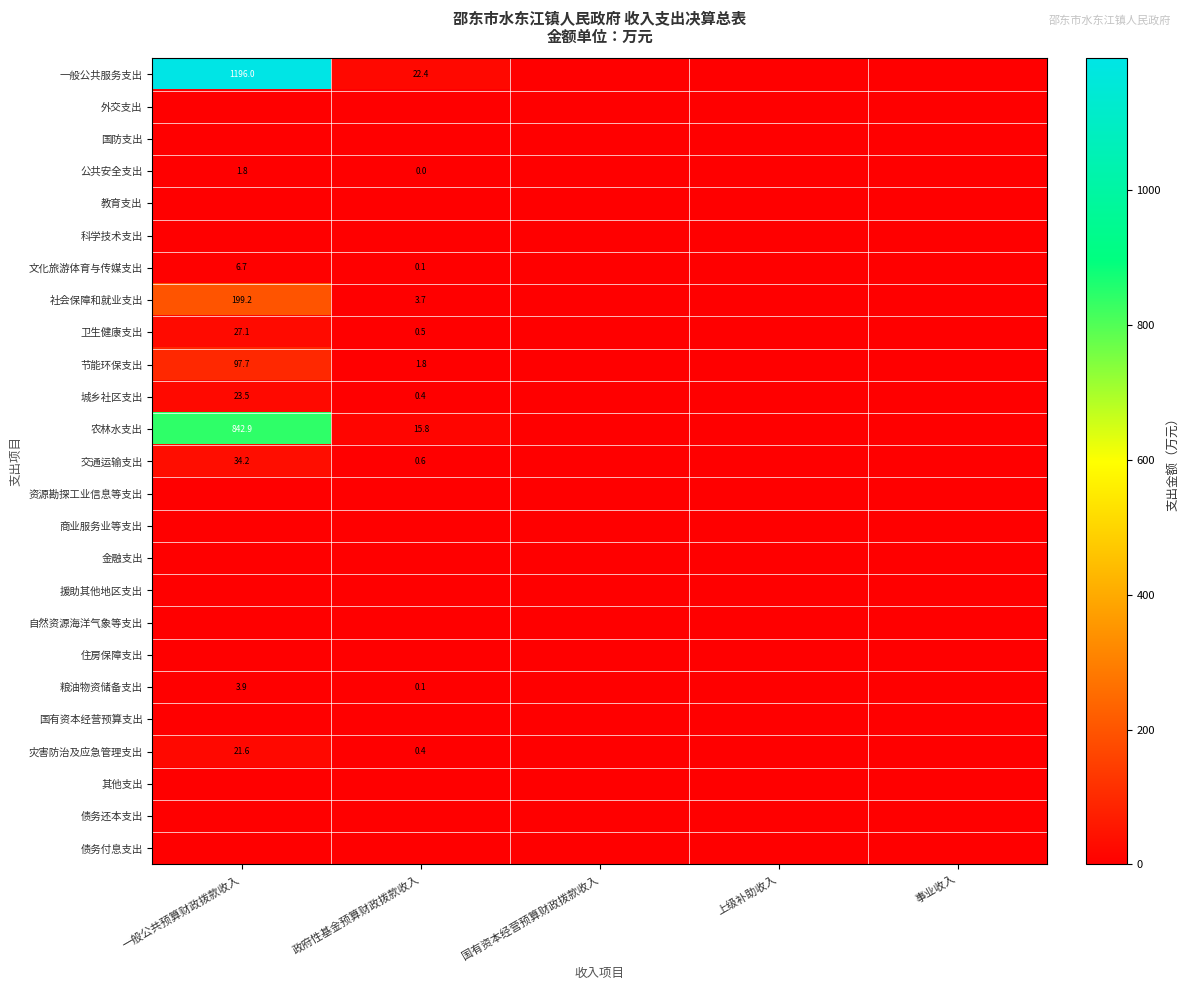

The value of 粮油物资储备支出 at 政府性基金预算财政拨款收入 is 0.1. True or false?

True